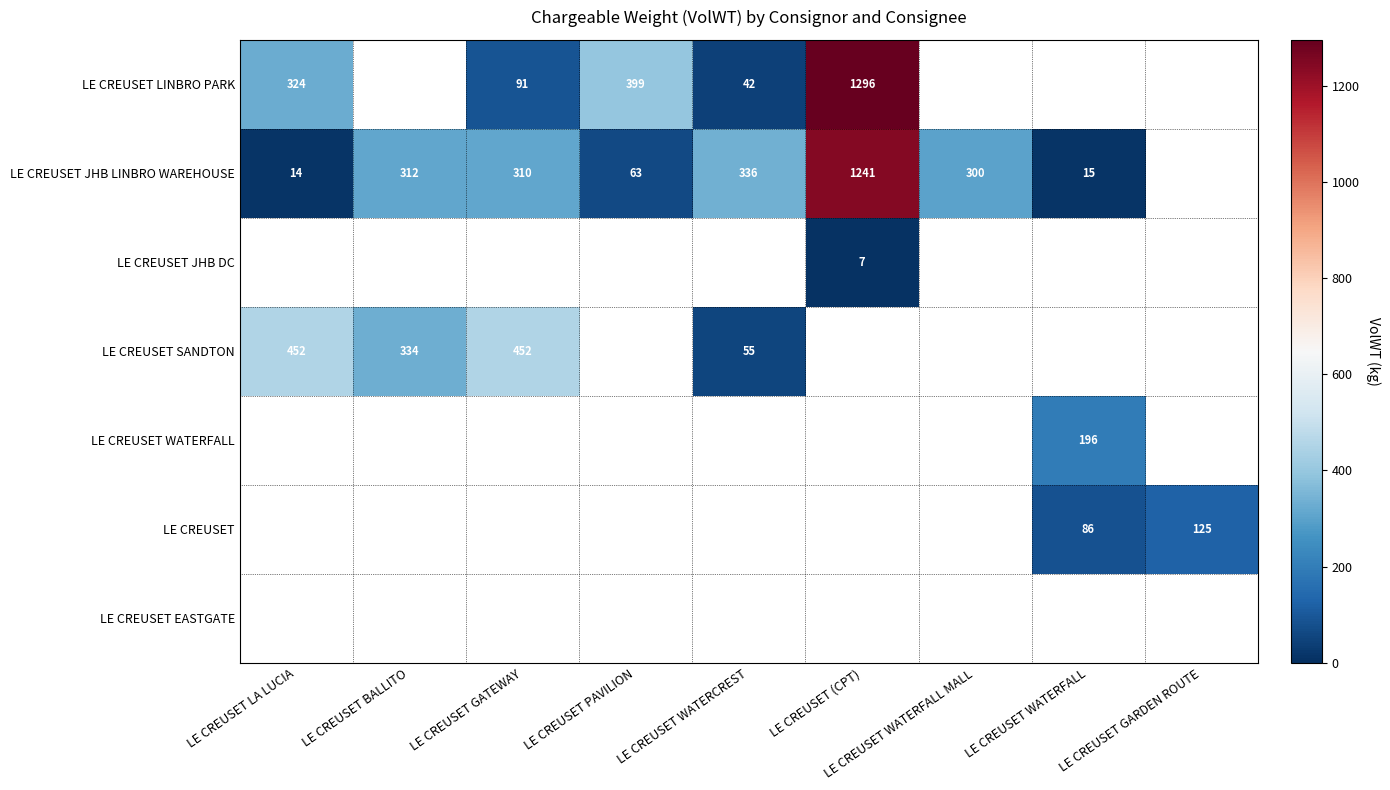

Which has a higher value, LE CREUSET WATERFALL or LE CREUSET PAVILION?

LE CREUSET PAVILION